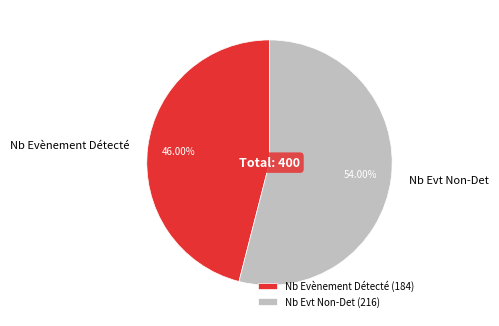

Which has a higher value, Nb Evènement Détecté or Nb Evt Non-Det?

Nb Evt Non-Det